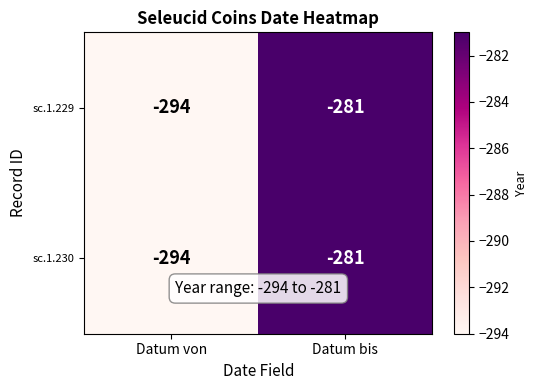

Is the value of sc.1.229 at Datum bis greater than the value of sc.1.230 at Datum von?

Yes